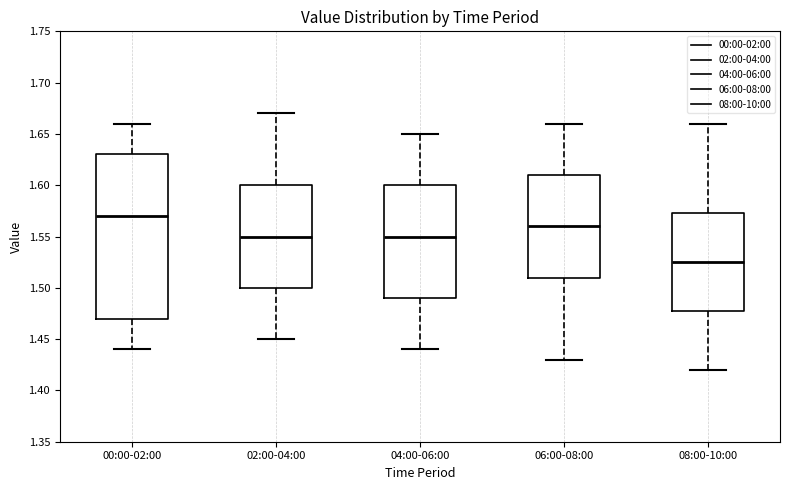

Reading left to right, read every box against the y-axis: the position of its median line, the range the box covers, and the ends of its whiskers. The values are not printed on the chart, so give them approximately, as read against the axis.

00:00-02:00: median 1.570, box 1.470 to 1.630, whiskers 1.440 to 1.660
02:00-04:00: median 1.550, box 1.500 to 1.600, whiskers 1.450 to 1.670
04:00-06:00: median 1.550, box 1.490 to 1.600, whiskers 1.440 to 1.650
06:00-08:00: median 1.560, box 1.510 to 1.610, whiskers 1.430 to 1.660
08:00-10:00: median 1.525, box 1.480 to 1.575, whiskers 1.420 to 1.660